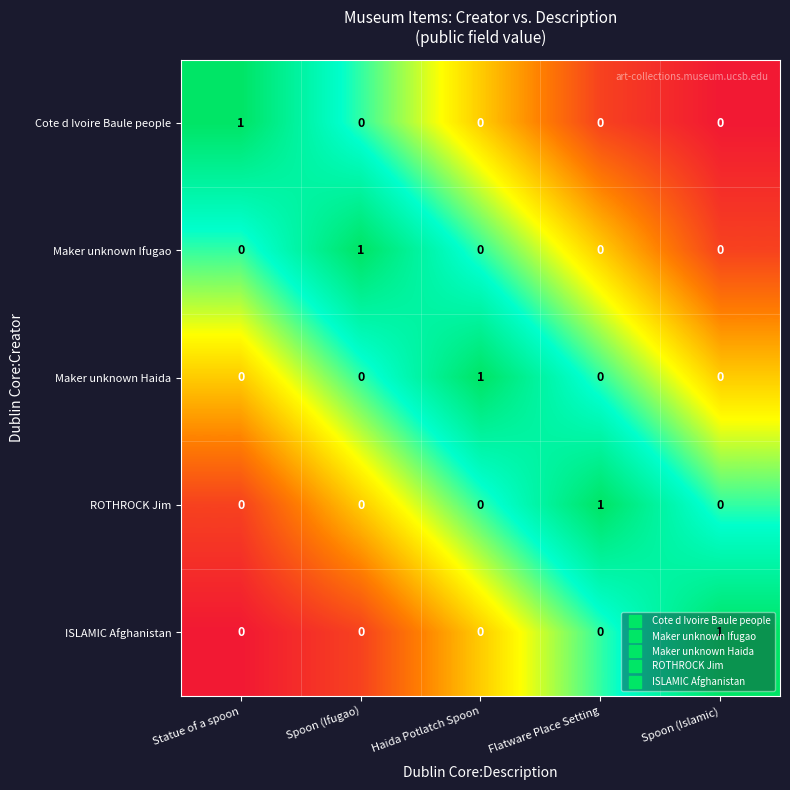

The value of Maker unknown Haida at Spoon (Islamic) is 0. True or false?

True